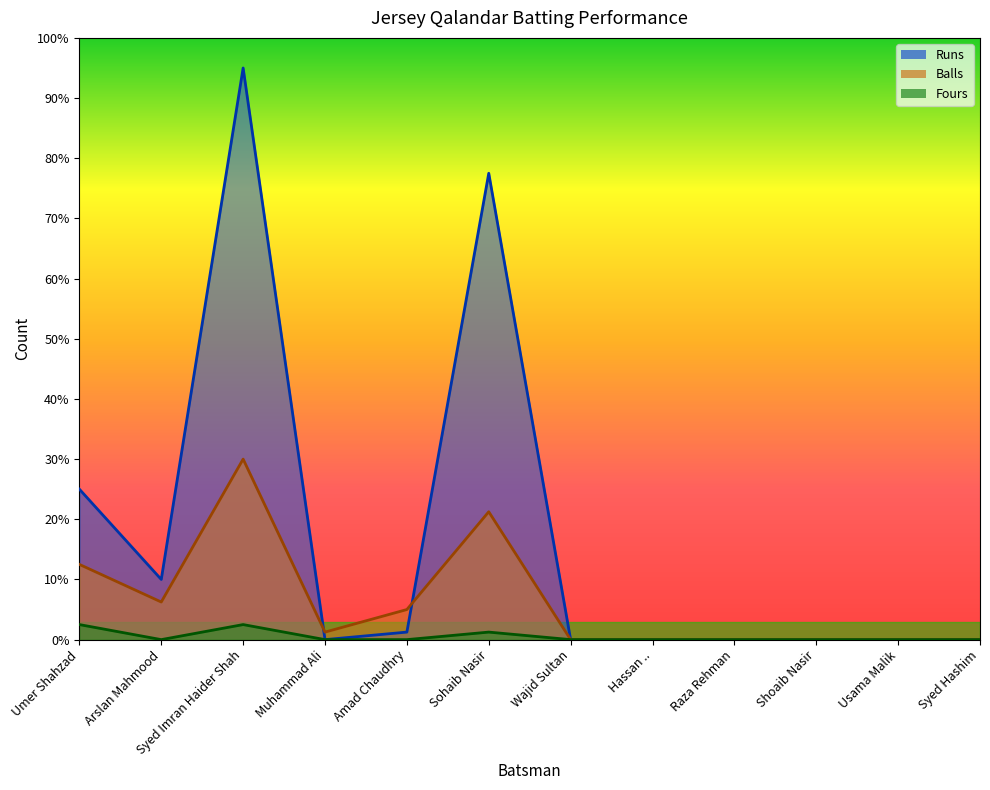

What are all the series names shown in the legend?

Runs, Balls, Fours